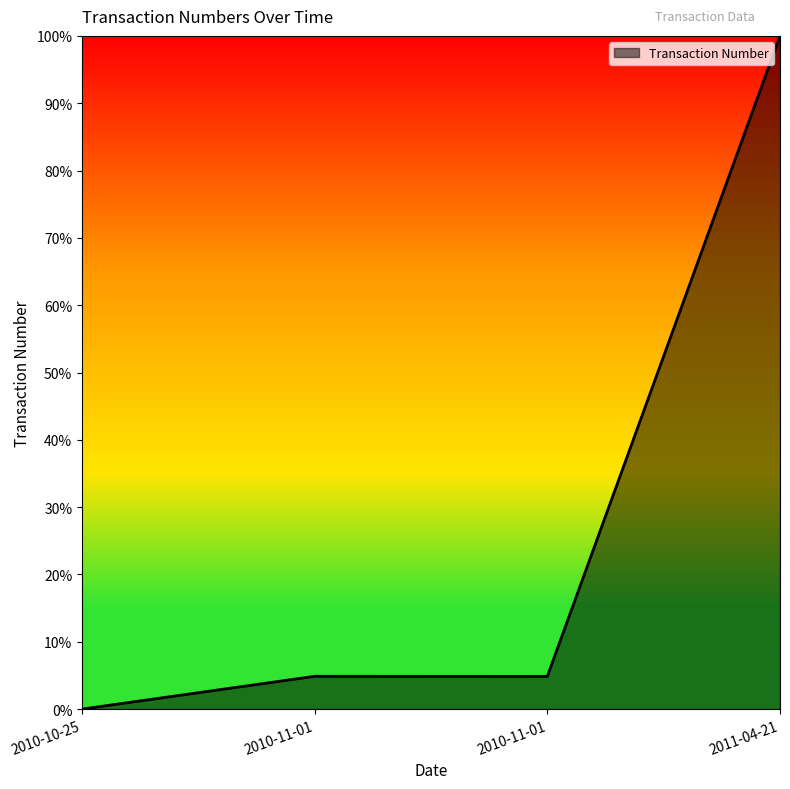

Rank the categories by value from lowest to highest.

2010-10-25, 2010-11-01, 2010-11-01, 2011-04-21